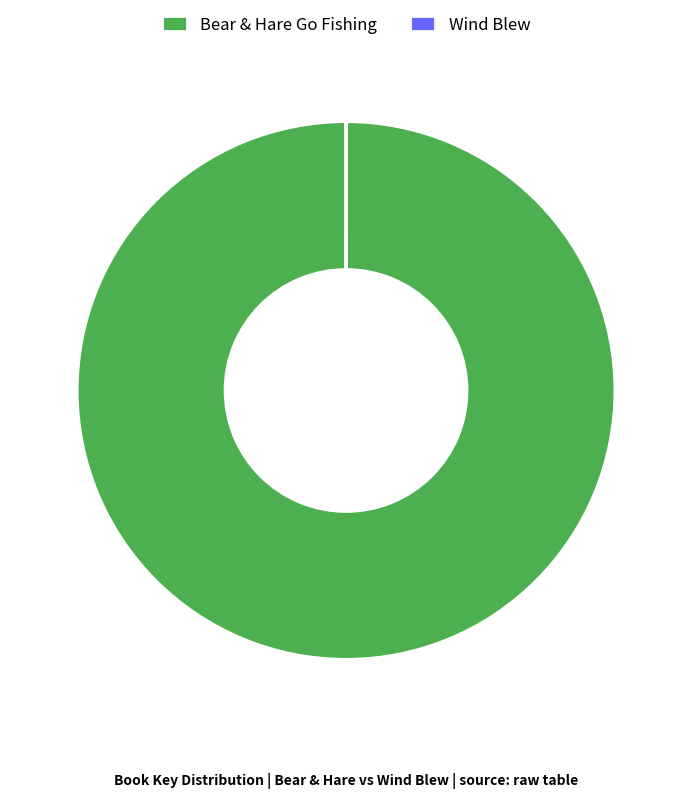

What is the majority slice?

Bear & Hare Go Fishing